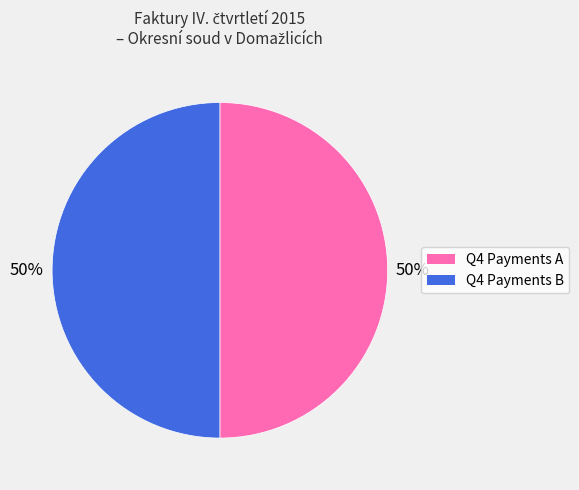

Count the number of slices in the pie.

2